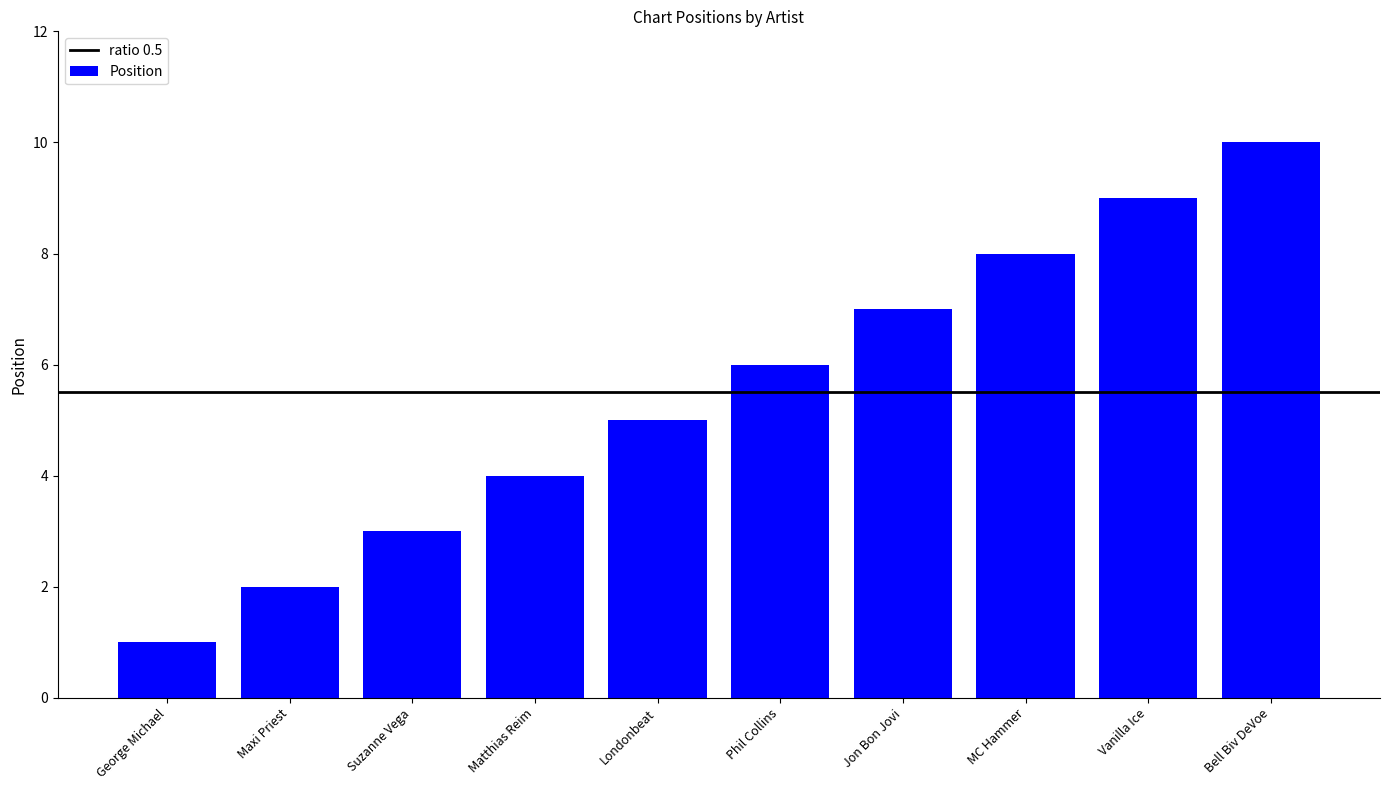

What is the change in value from Phil Collins to Bell Biv DeVoe?

+4